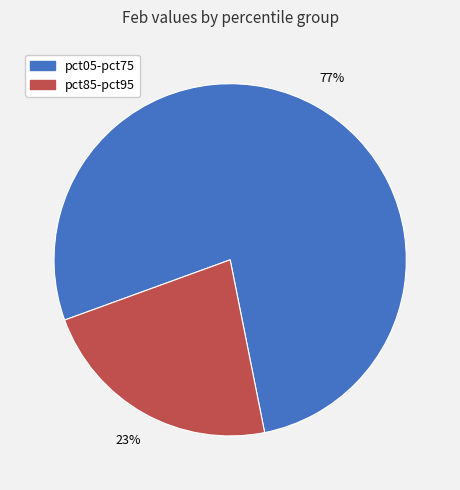

Does any single category account for the majority?

Yes